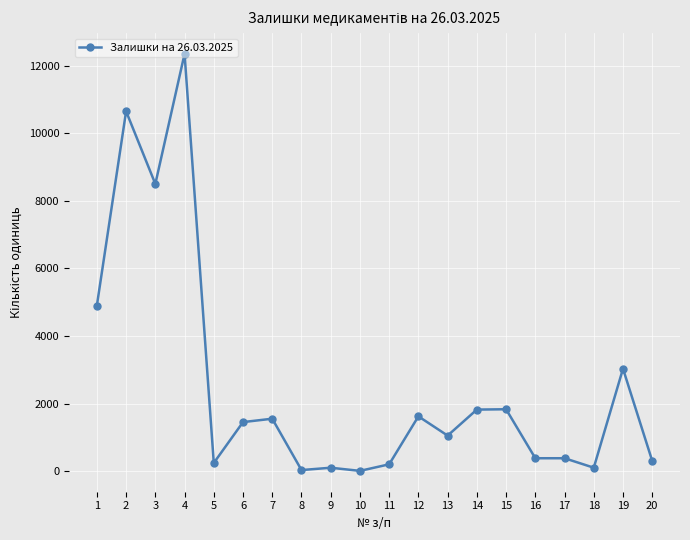

Is this an area chart (filled region under the line)?

No